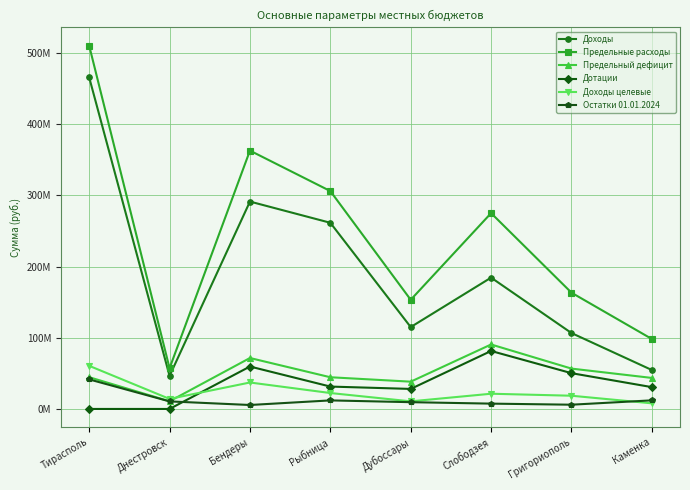

What value does the Предельный дефицит series have at Григориополь, to the nearest 10?

56685150